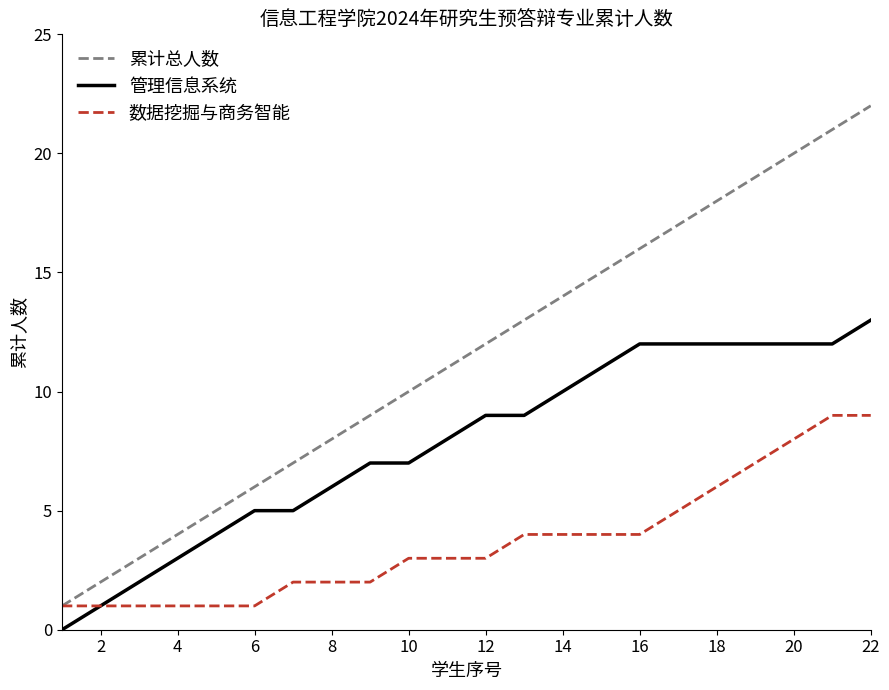

What is the highest value of the 管理信息系统 series?

13